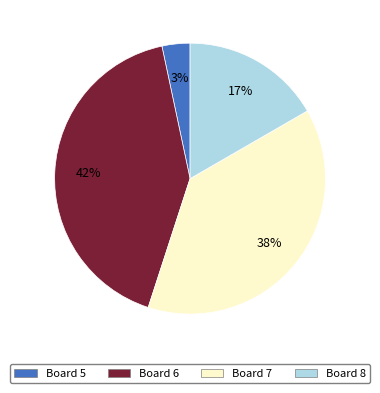

Do Board 6 and Board 7 together represent more than half of the pie?

Yes